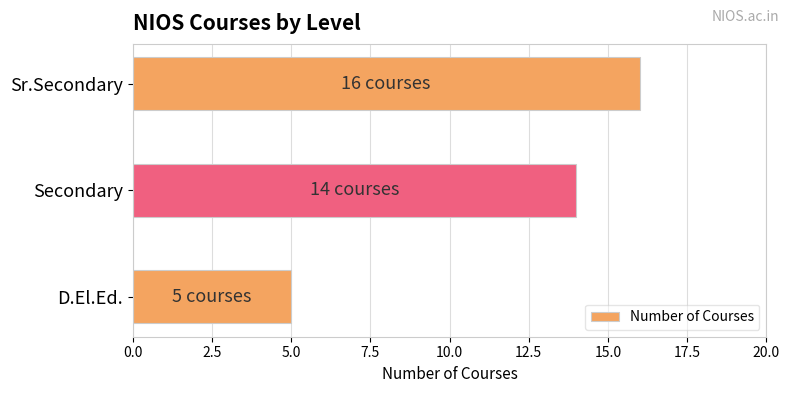

Where is the data nearest to the value 10?

Secondary